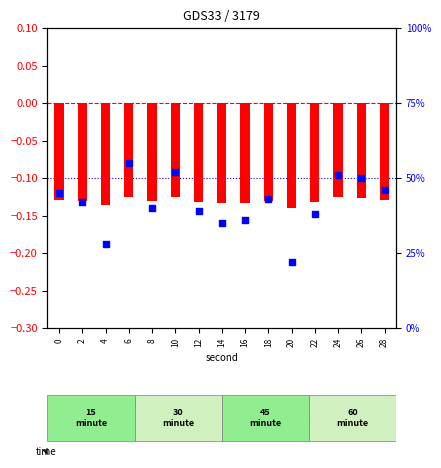

Which series reaches the minimum Y coordinate?

log ratio